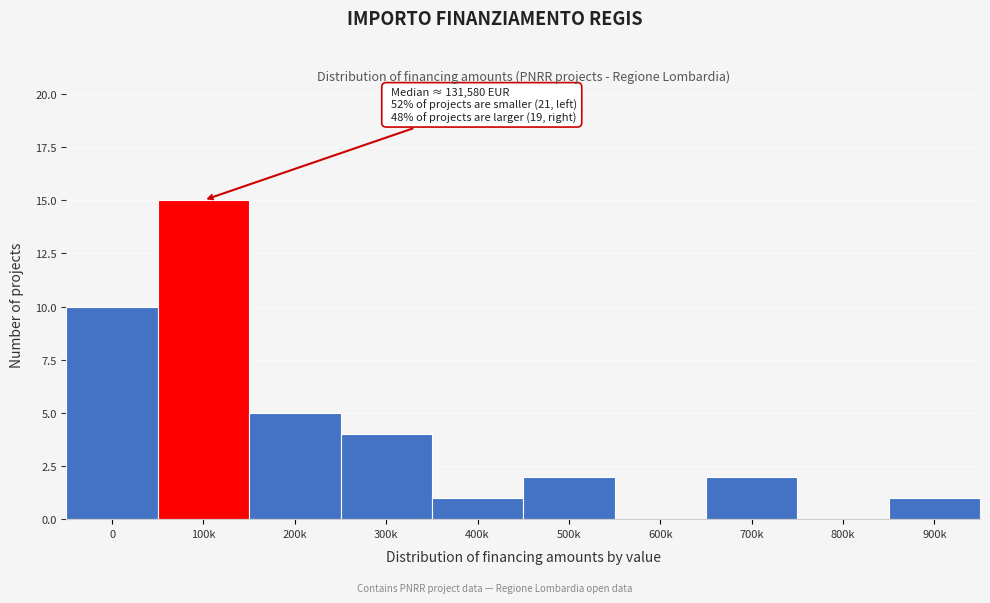

Reading right to left, what are all the values shown in this chart?

900k=1	800k=0	700k=2	600k=0	500k=2	400k=1	300k=4	200k=5	100k=15	0=10